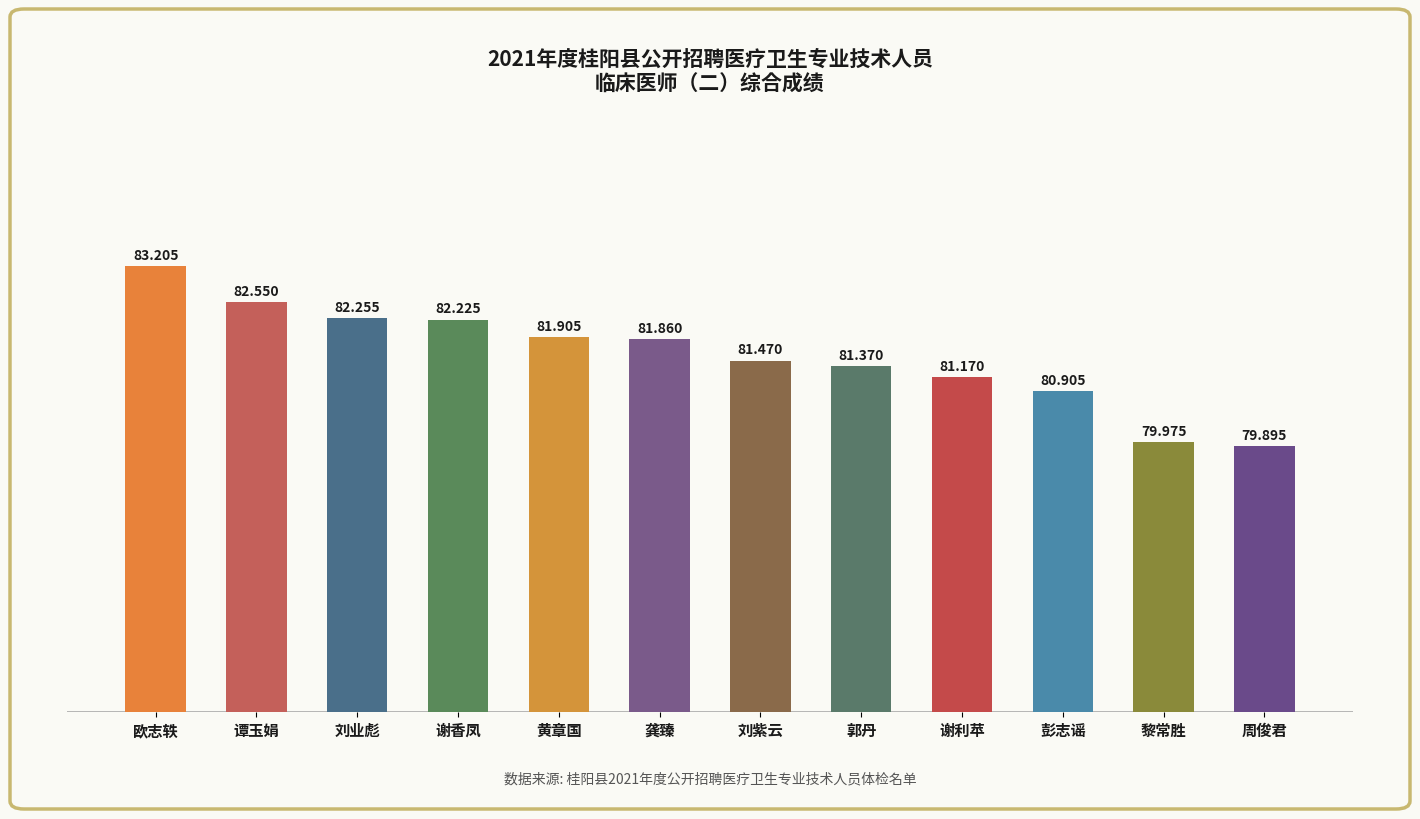

Rank the categories by value from highest to lowest.

欧志轶, 谭玉娟, 刘业彪, 谢香凤, 黄章国, 龚臻, 刘紫云, 郭丹, 谢利苹, 彭志谣, 黎常胜, 周俊君